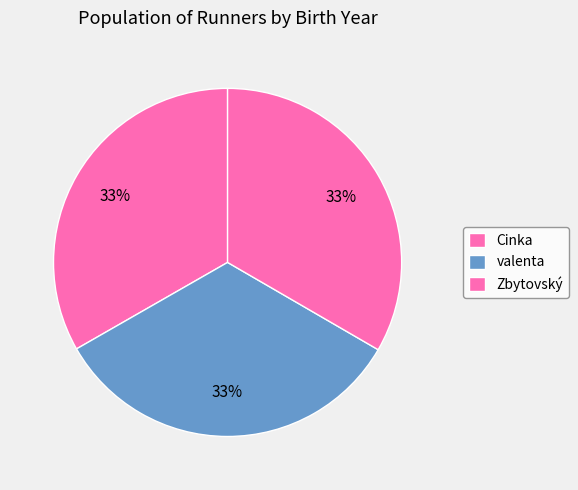

How many segments does this pie chart have?

3